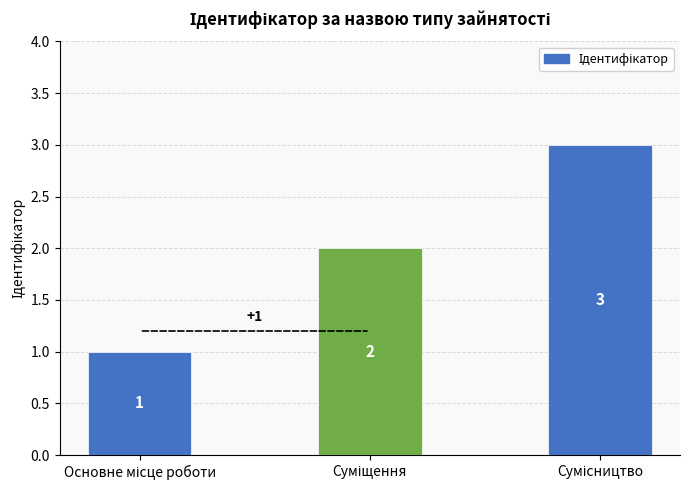

Does the chart contain any negative values?

No